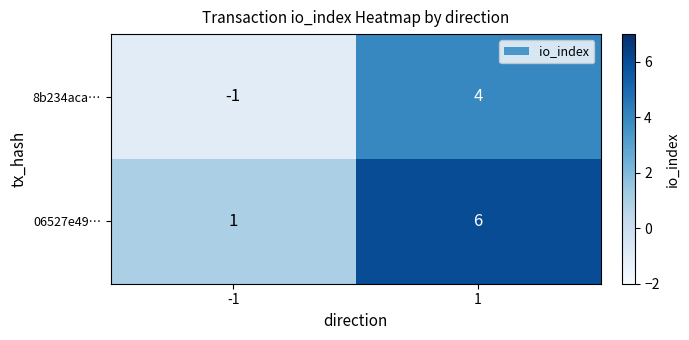

Count the number of data series in this chart.

2